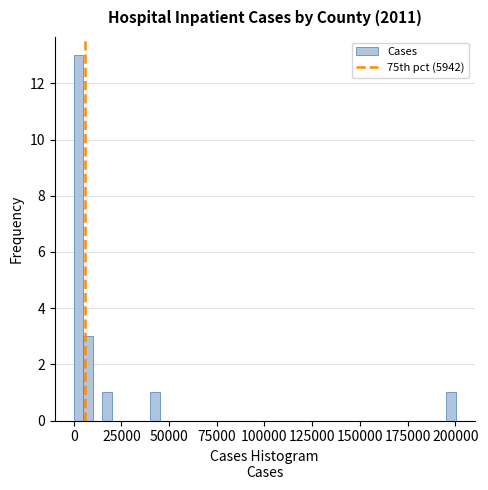

Read against the x-axis, roughly where is the centre of the tallest bar?

5000